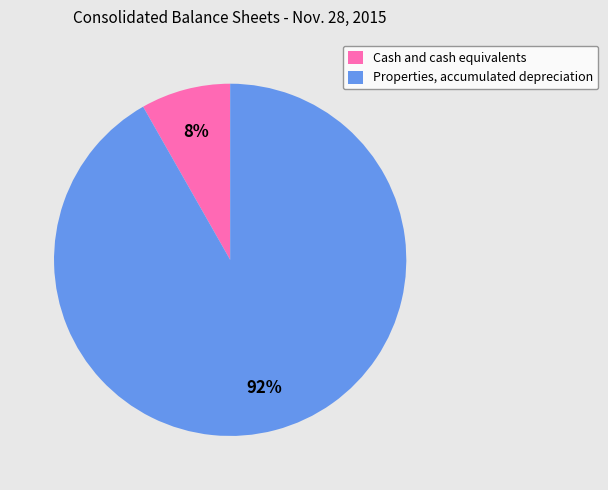

To the nearest percent, what is the difference between the Cash and cash equivalents and Properties, accumulated depreciation slice percentages?

84%